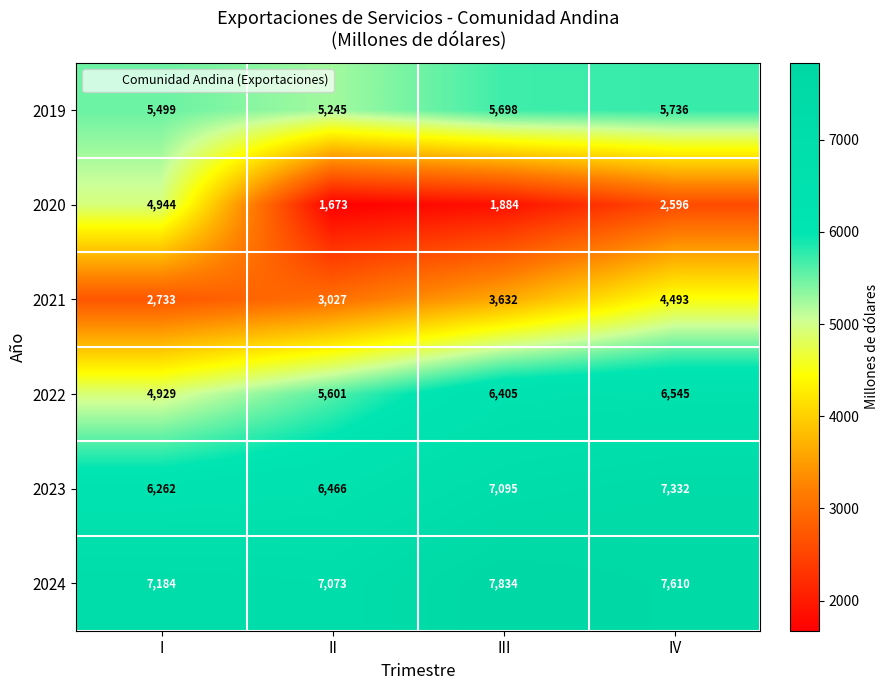

Reading right to left, extract all data points from this chart.

2019: 5736	5698	5245	5499
2020: 2596	1884	1673	4944
2021: 4493	3632	3027	2733
2022: 6545	6405	5601	4929
2023: 7332	7095	6466	6262
2024: 7610	7834	7073	7184